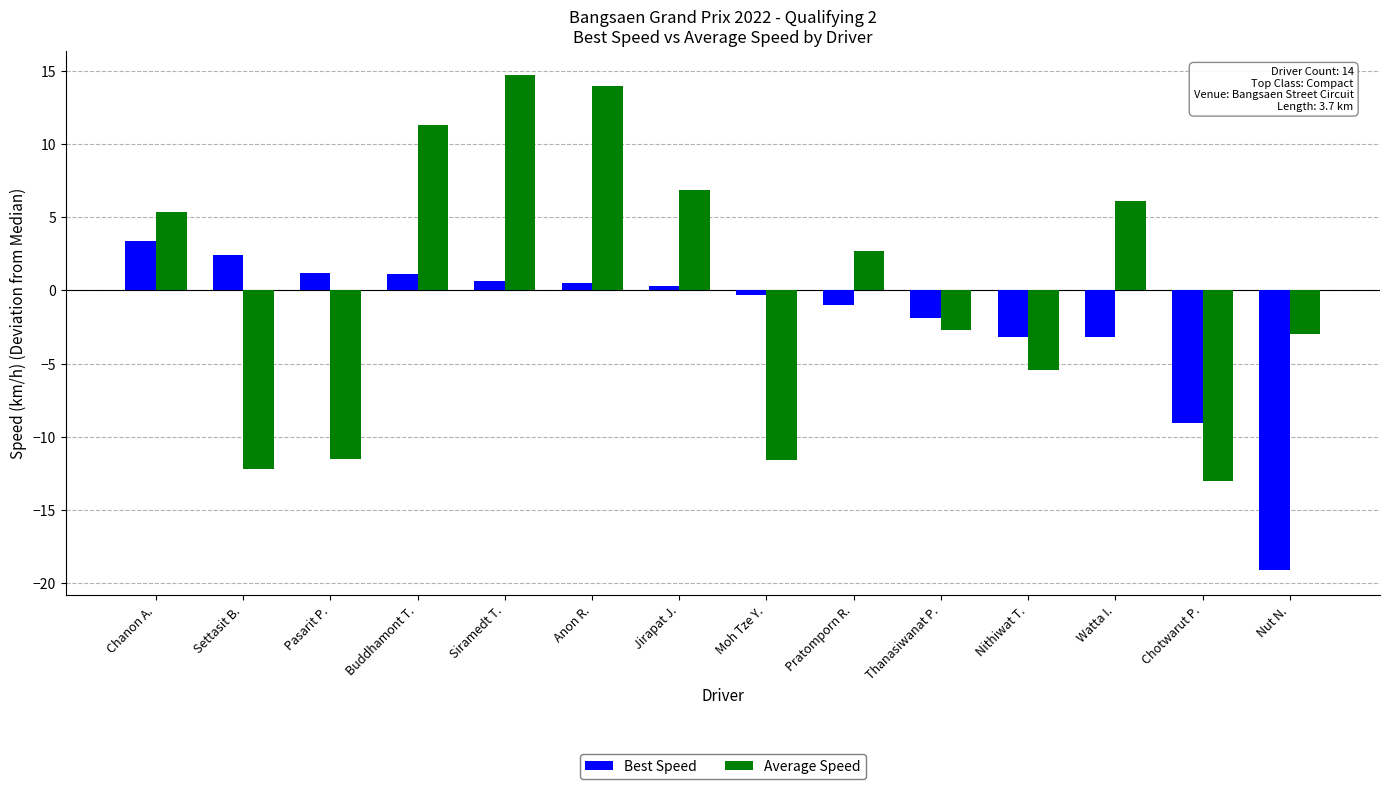

The value of Average Speed at Buddhamont T. is 3.2. True or false?

False